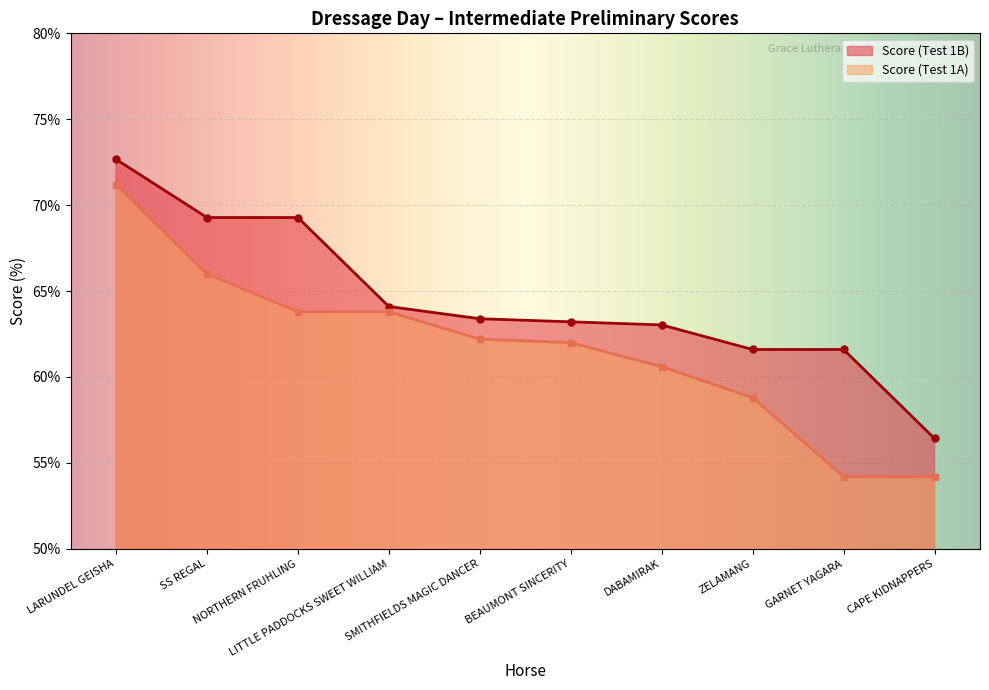

True or false: Score (Test 1A) and Score (Test 1B) intersect in this chart.

False